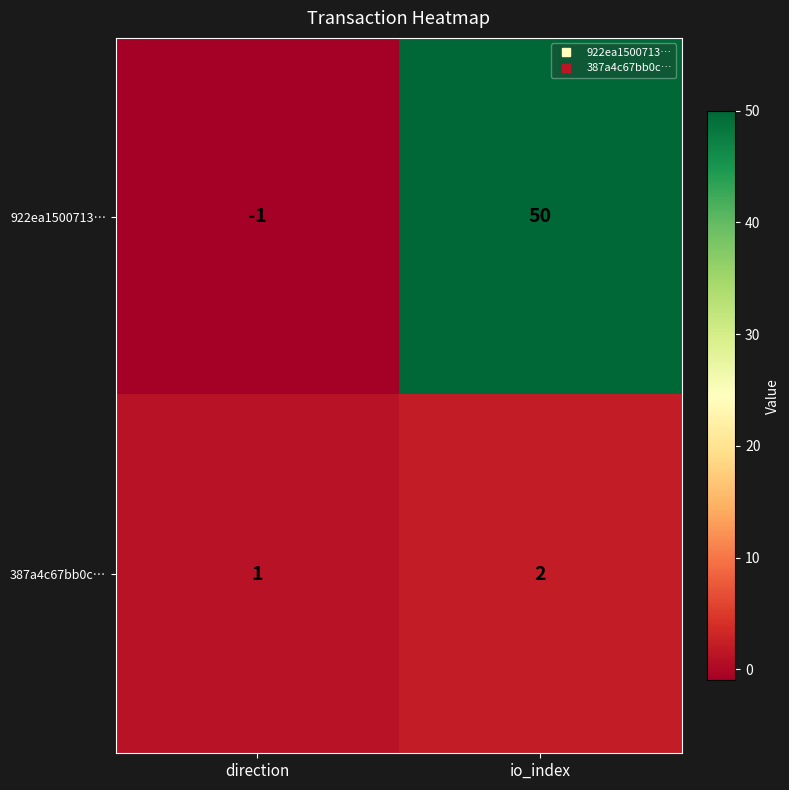

Reading right to left, transcribe all the data shown in this chart.

922ea1500713…: 50	-1
387a4c67bb0c…: 2	1